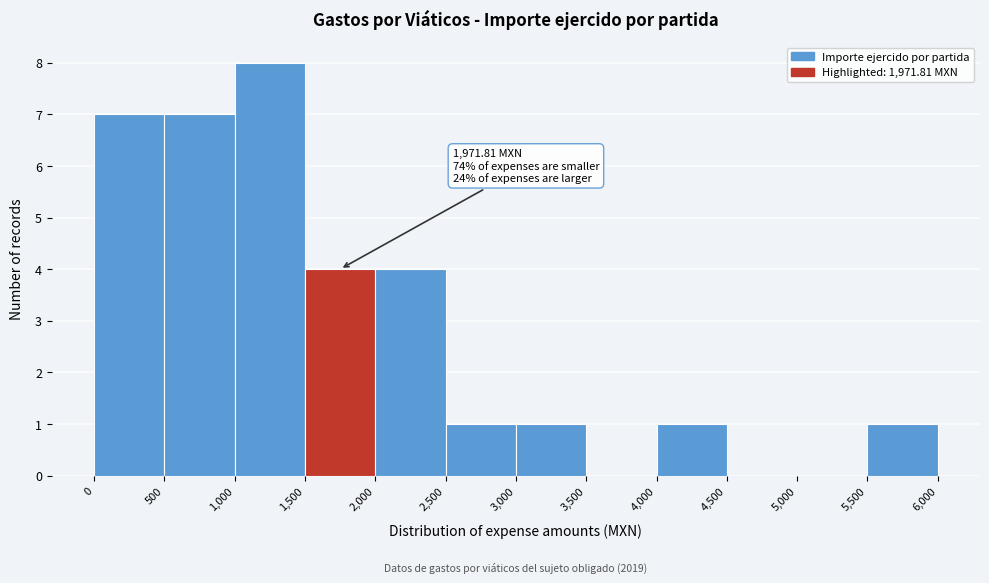

Over which range of the x-axis is the bar tallest?

1,000 to 1,500